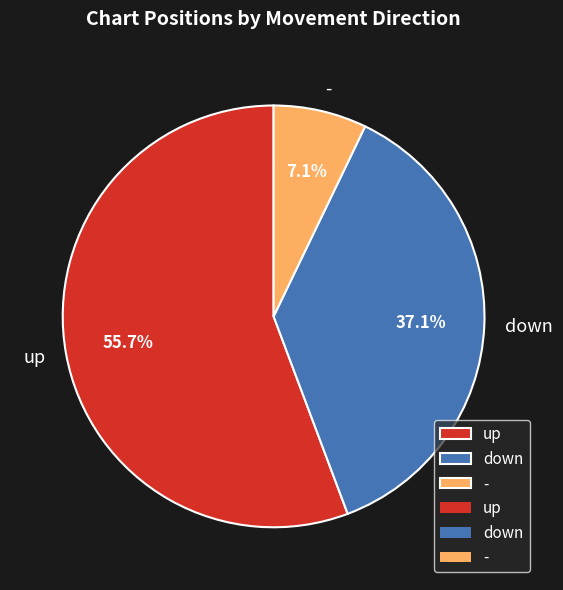

Rank the categories by value from highest to lowest.

up, down, -